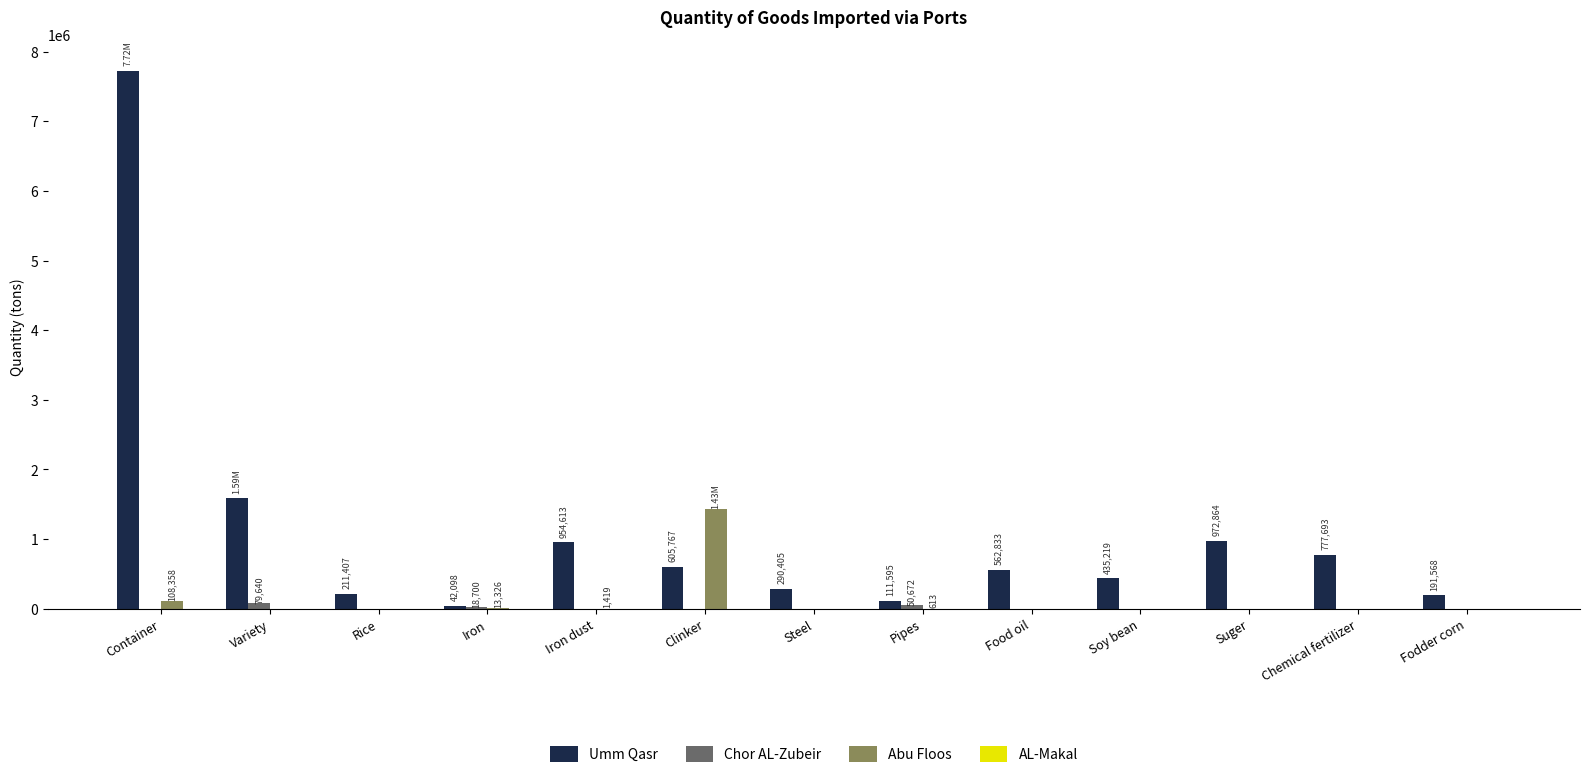

What is the total value across all series at Container?

7830037